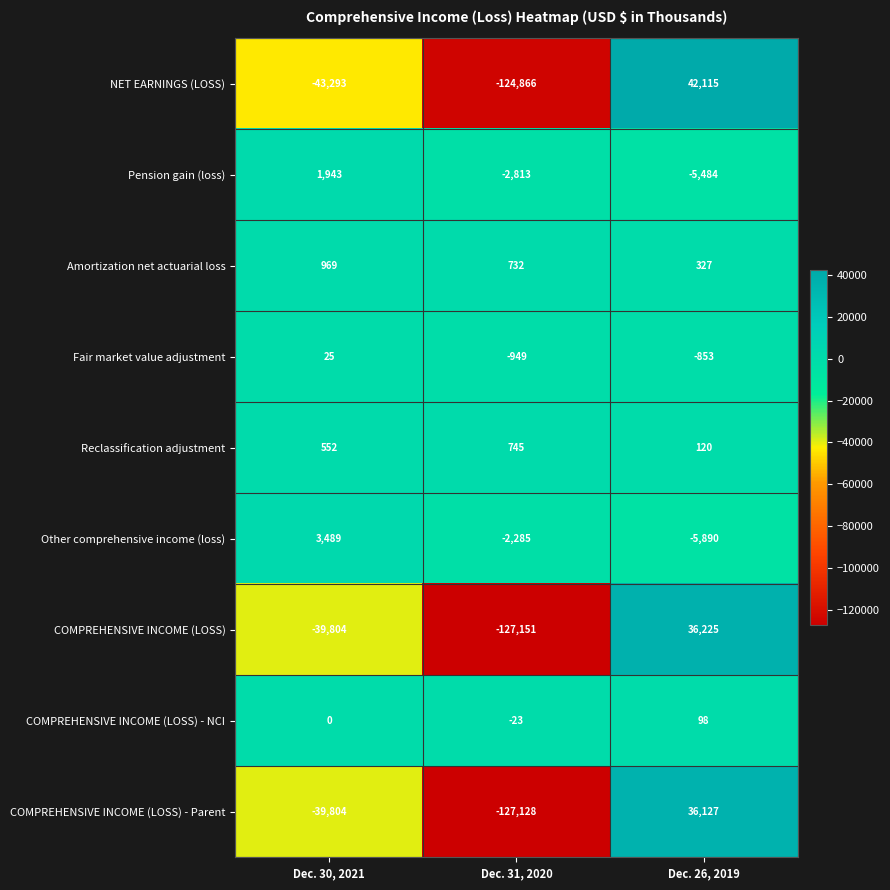

How many Reclassification adjustment values are between 120 and 745?

3